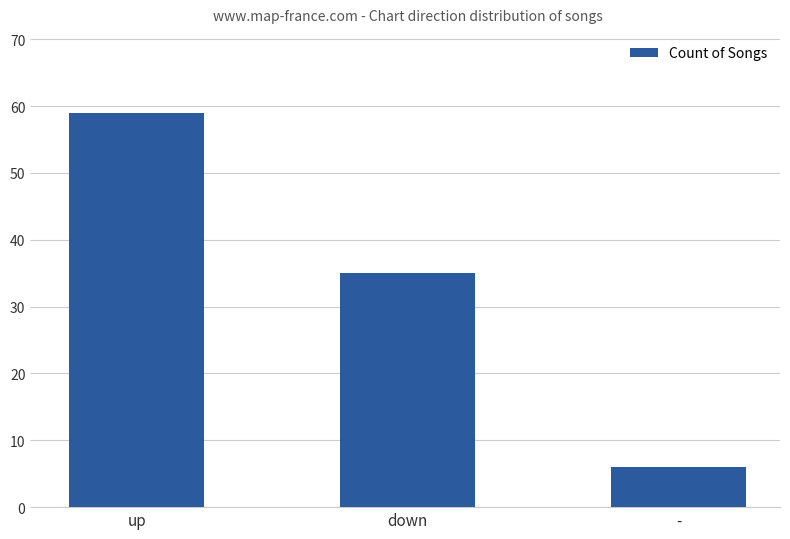

List the labels in order of value, largest first.

up, down, -